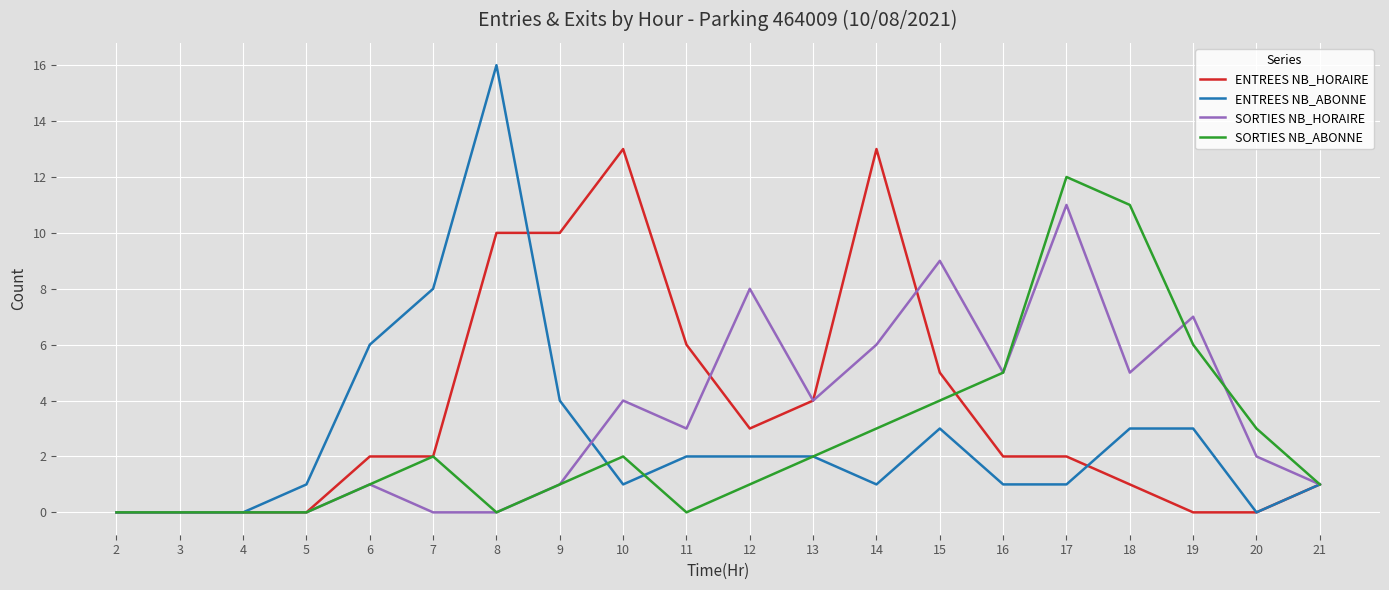

List the series in order of their peak value, highest first.

ENTREES NB_ABONNE, ENTREES NB_HORAIRE, SORTIES NB_ABONNE, SORTIES NB_HORAIRE